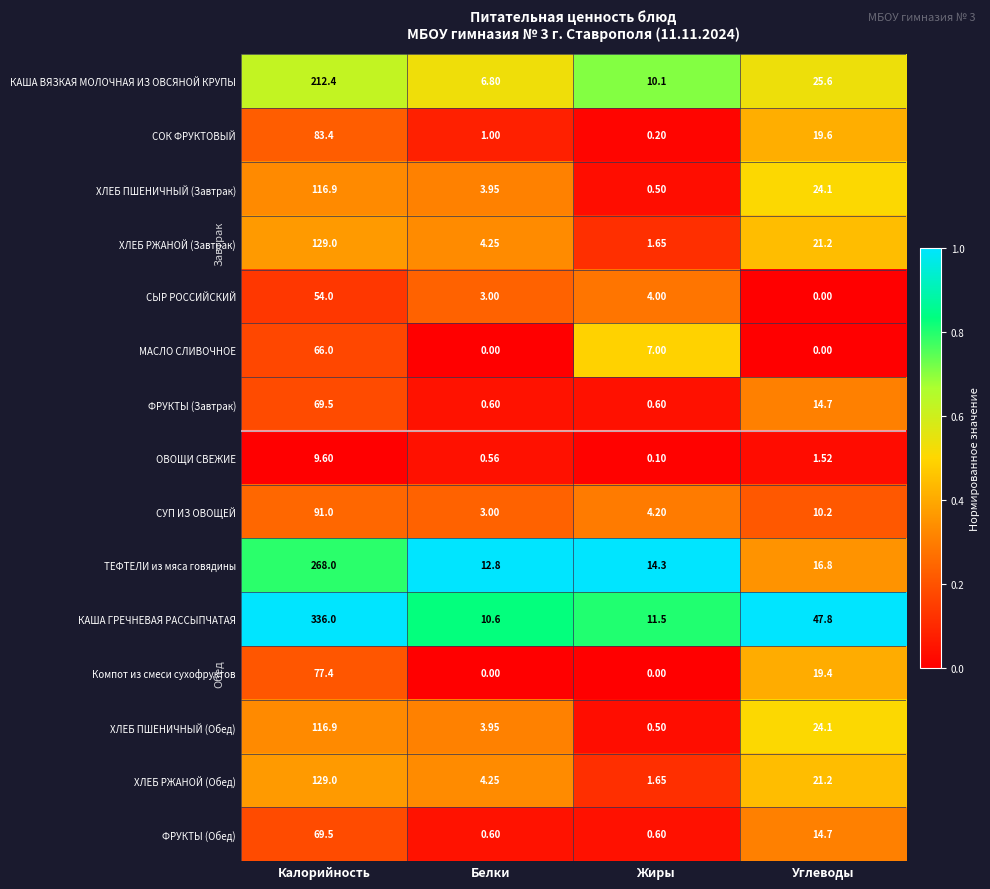

At which label does ФРУКТЫ (Обед) first exceed 14?

Калорийность